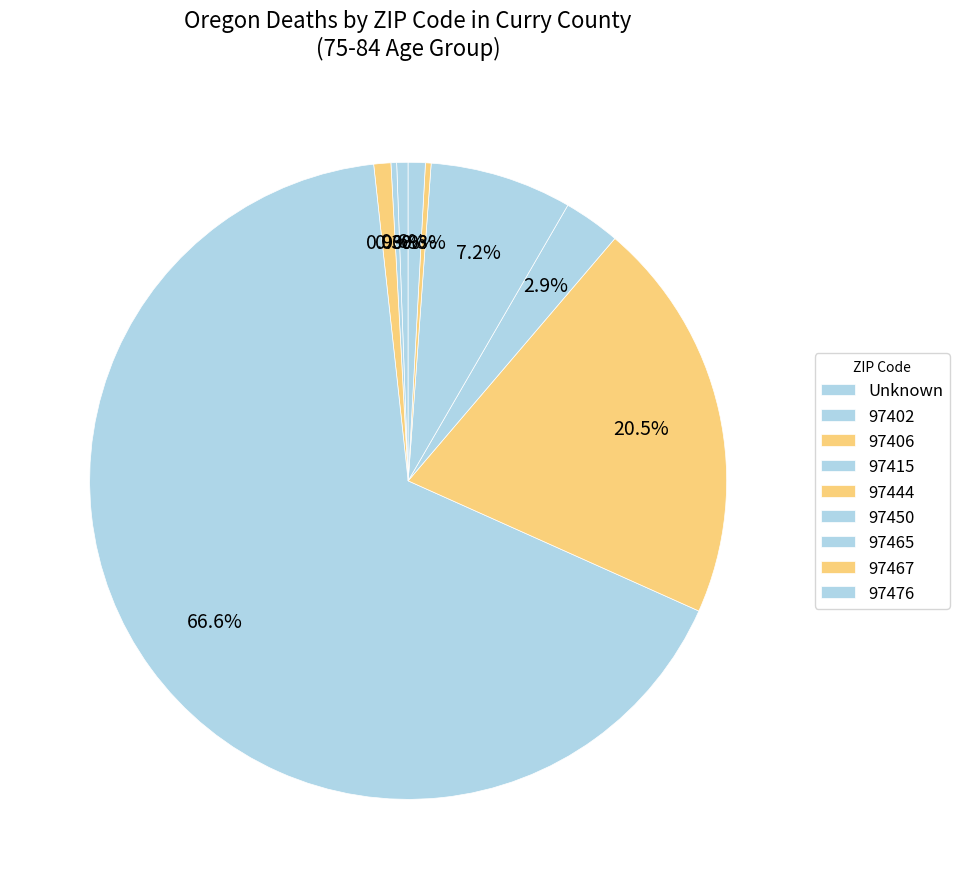

How many segments does this pie chart have?

9